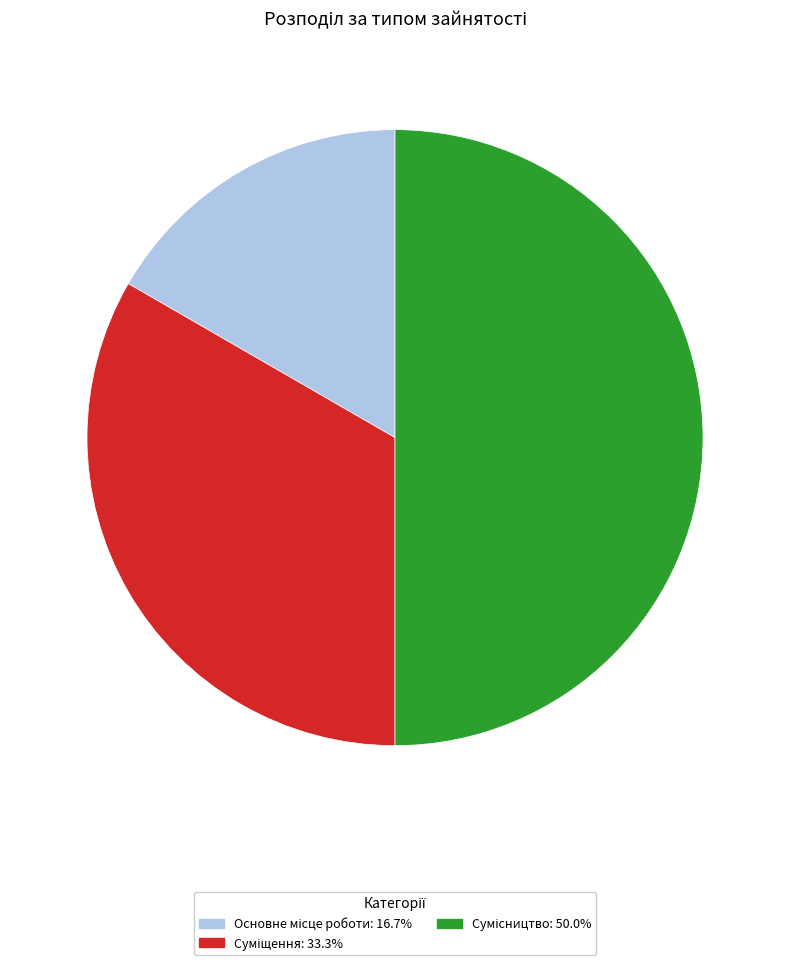

True or false: Сумісництво accounts for 50% of the total.

True